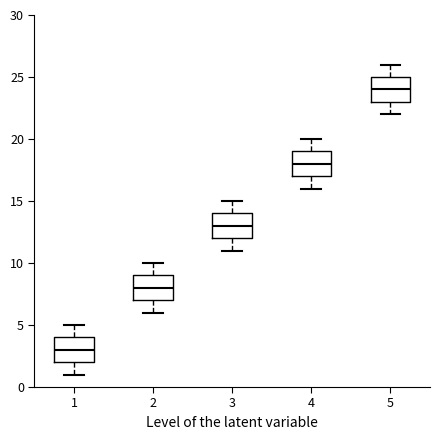

Which box has the lowest median line?

1